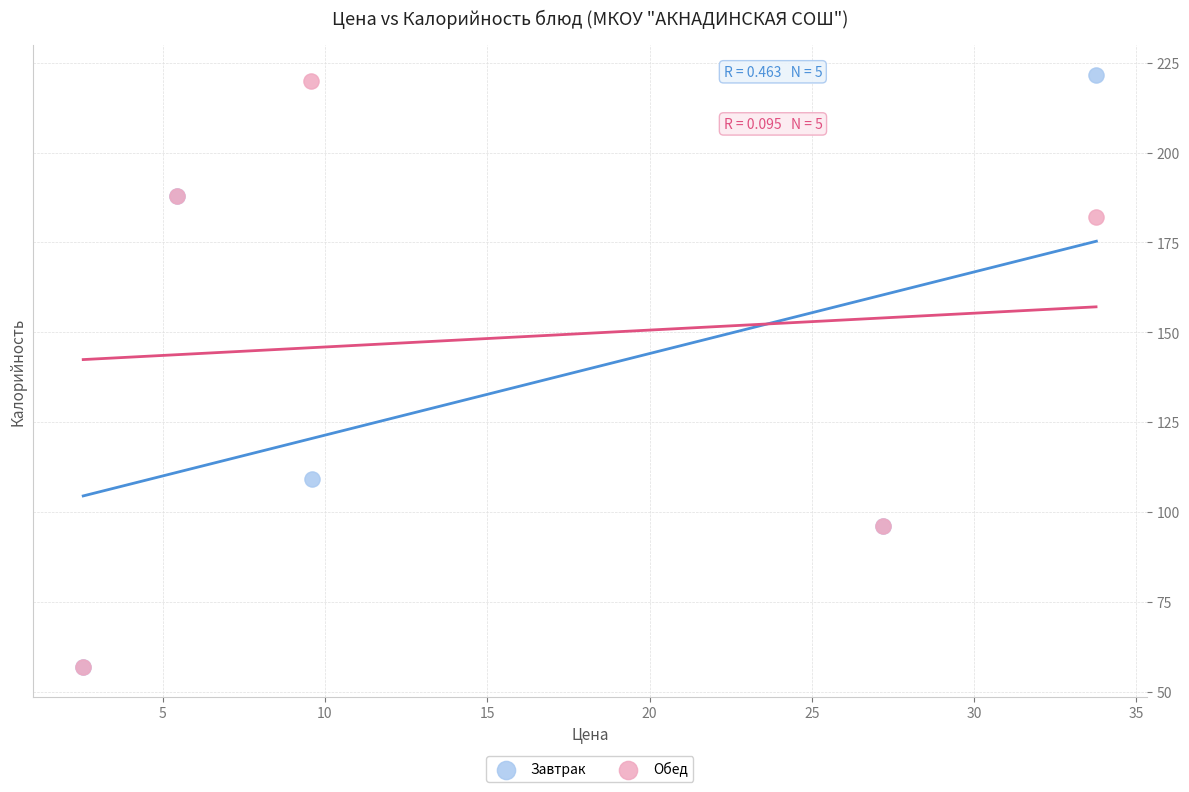

What are all the series names shown in the legend?

Завтрак, Обед